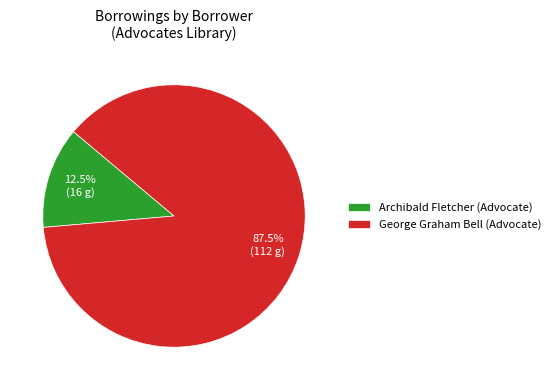

What portion of the pie excludes George Graham Bell (Advocate)?

12.5%